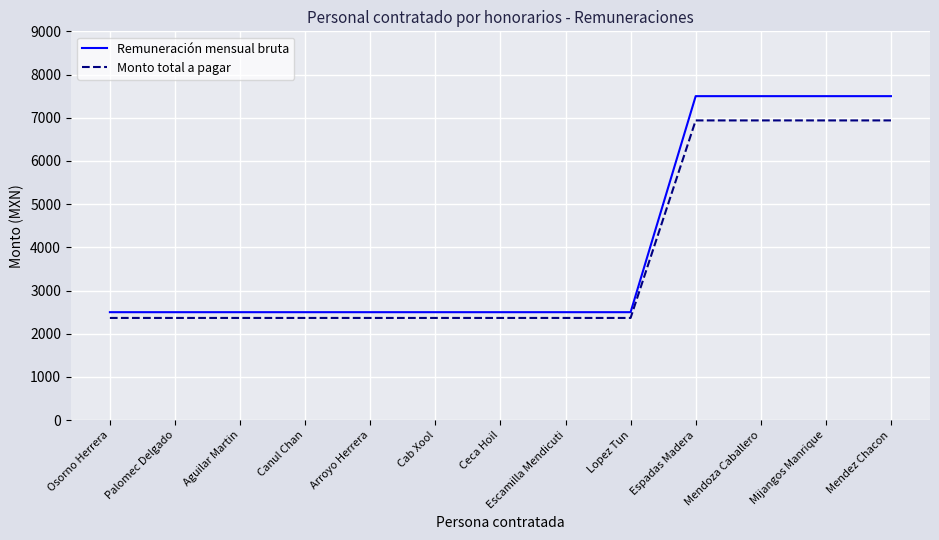

What is the difference between the Remuneración mensual bruta values at Espadas Madera and Cab Xool?

5000.0